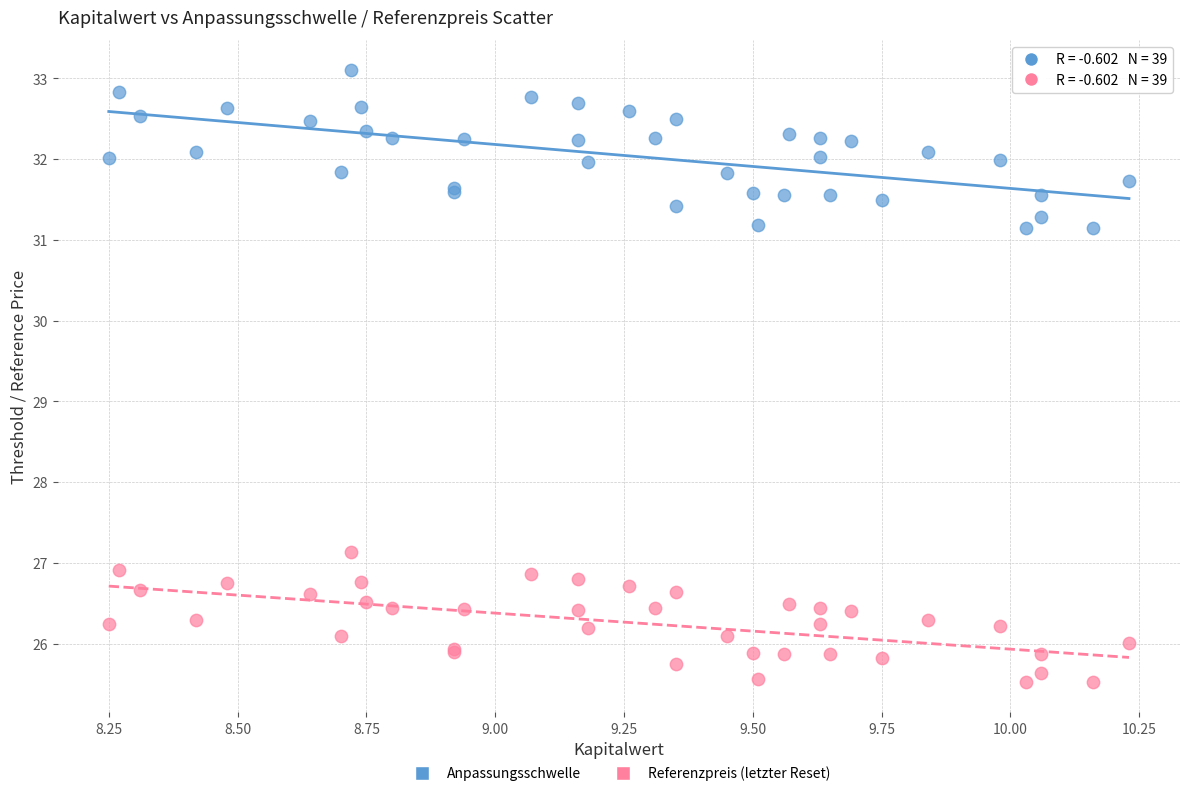

Which series contains the highest Y value?

Anpassungsschwelle